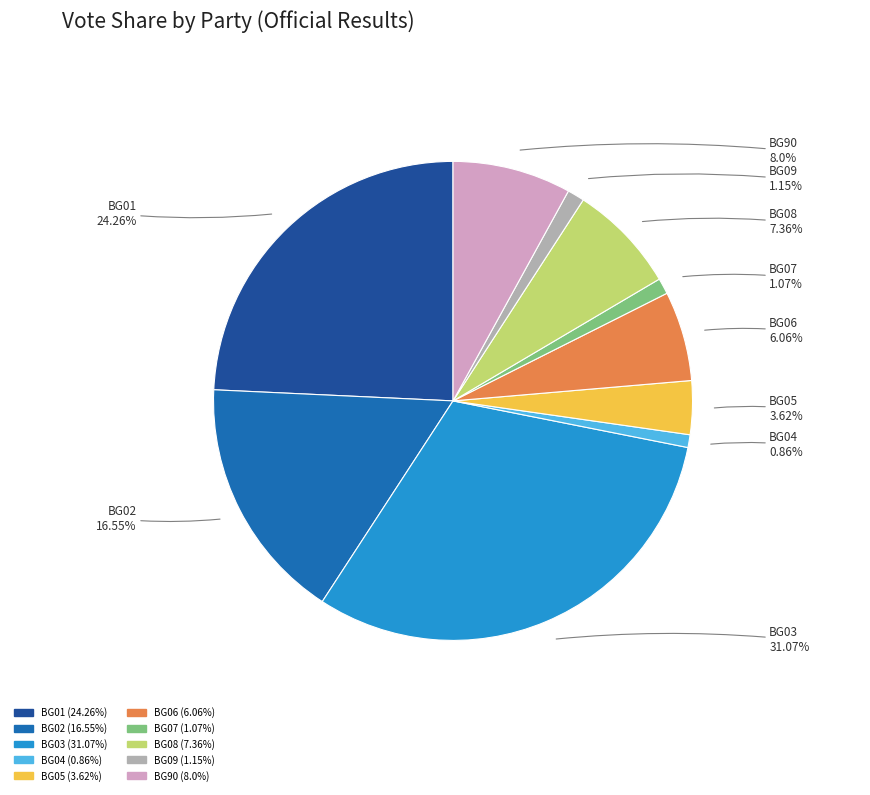

What is the largest slice in the pie chart?

BG03